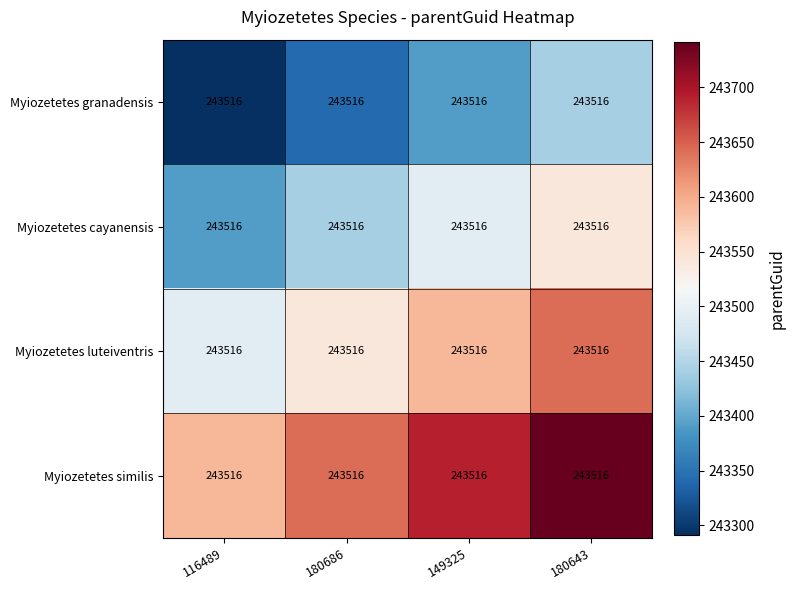

Reading left to right, what are all the values shown in this chart?

Myiozetetes granadensis: 116489=243516	180686=243516	149325=243516	180643=243516
Myiozetetes cayanensis: 116489=243516	180686=243516	149325=243516	180643=243516
Myiozetetes luteiventris: 116489=243516	180686=243516	149325=243516	180643=243516
Myiozetetes similis: 116489=243516	180686=243516	149325=243516	180643=243516